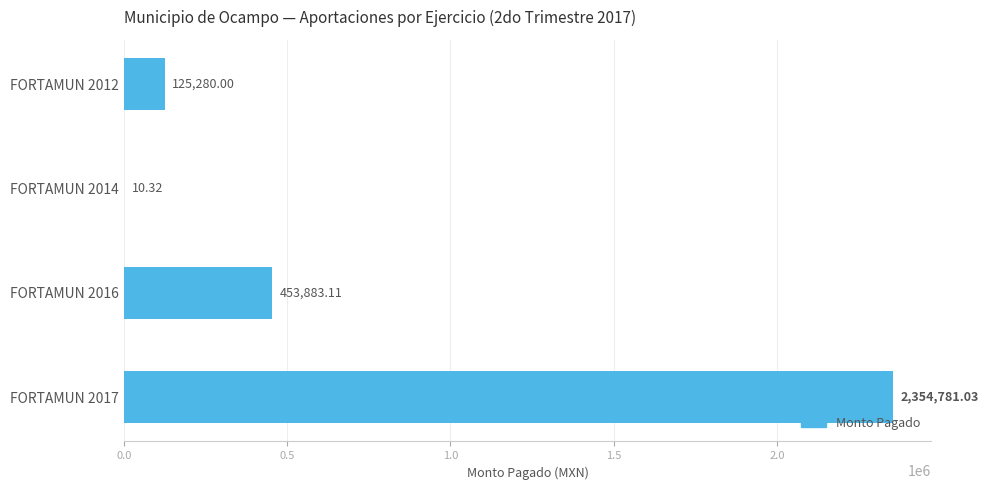

What is the ratio of the value at FORTAMUN 2012 to the value at FORTAMUN 2016?

0.3